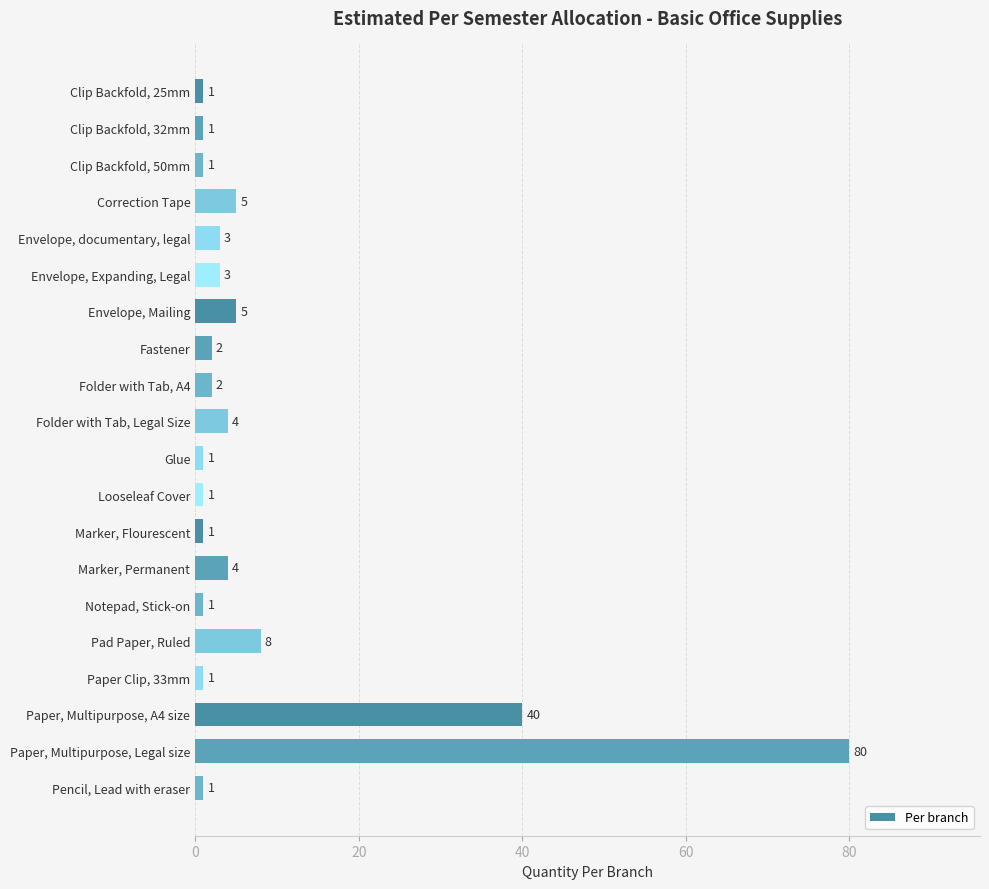

The value at Clip Backfold, 25mm is 1. True or false?

True